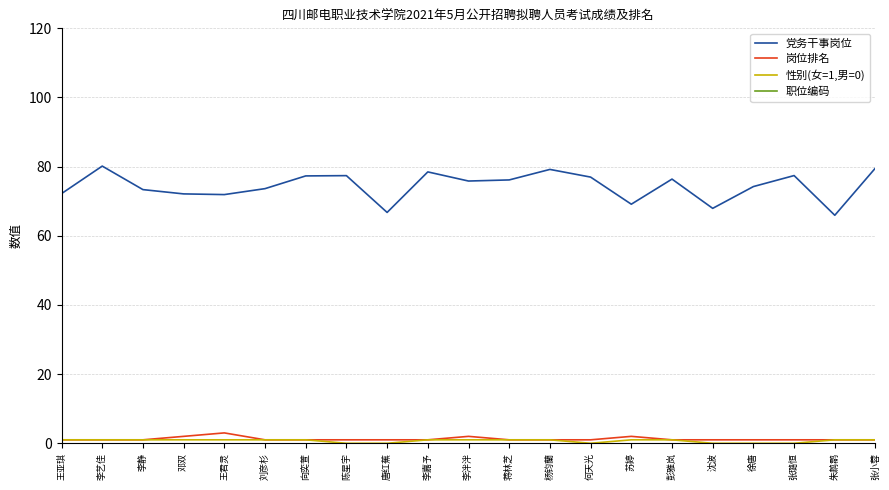

Count the 性别(女=1,男=0) values in the range 0 to 1.

21